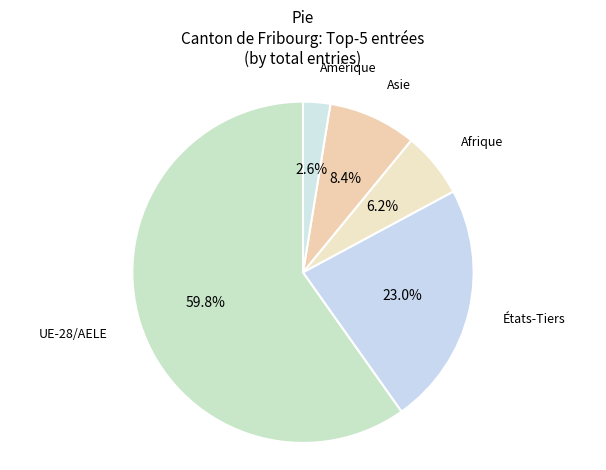

What is the smallest slice in the pie chart?

Amérique